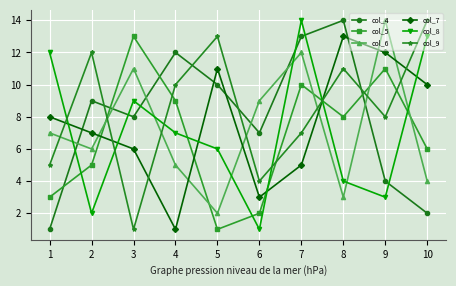

The col_8 series shows 7 at 4. True or false?

True